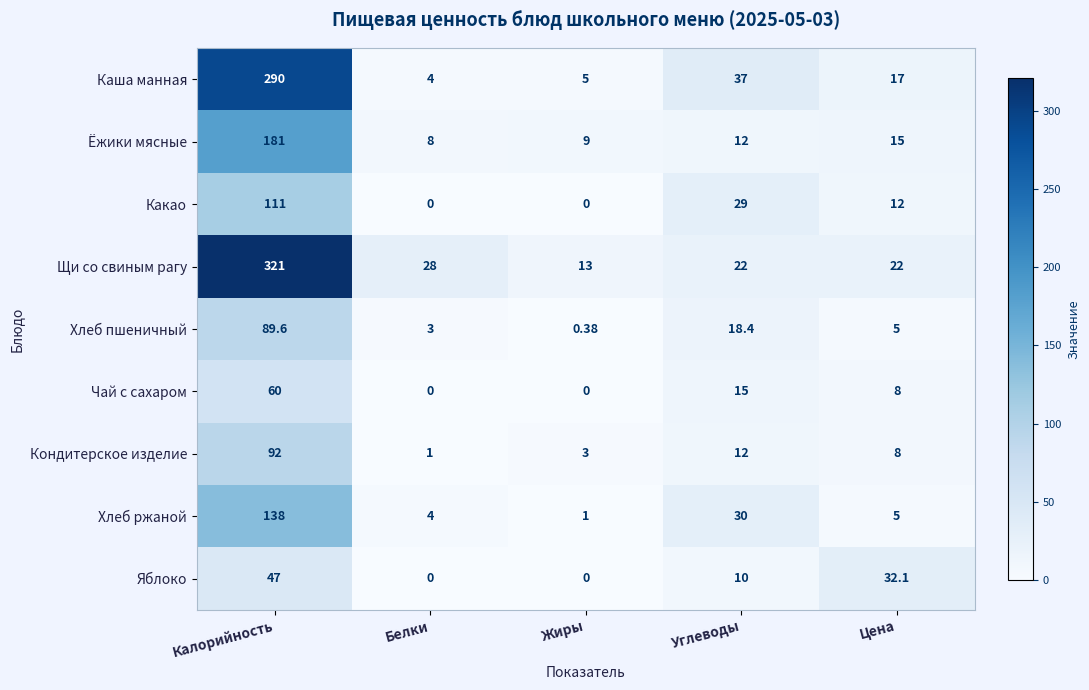

Where does the Ёжики мясные series first go above 12?

Калорийность